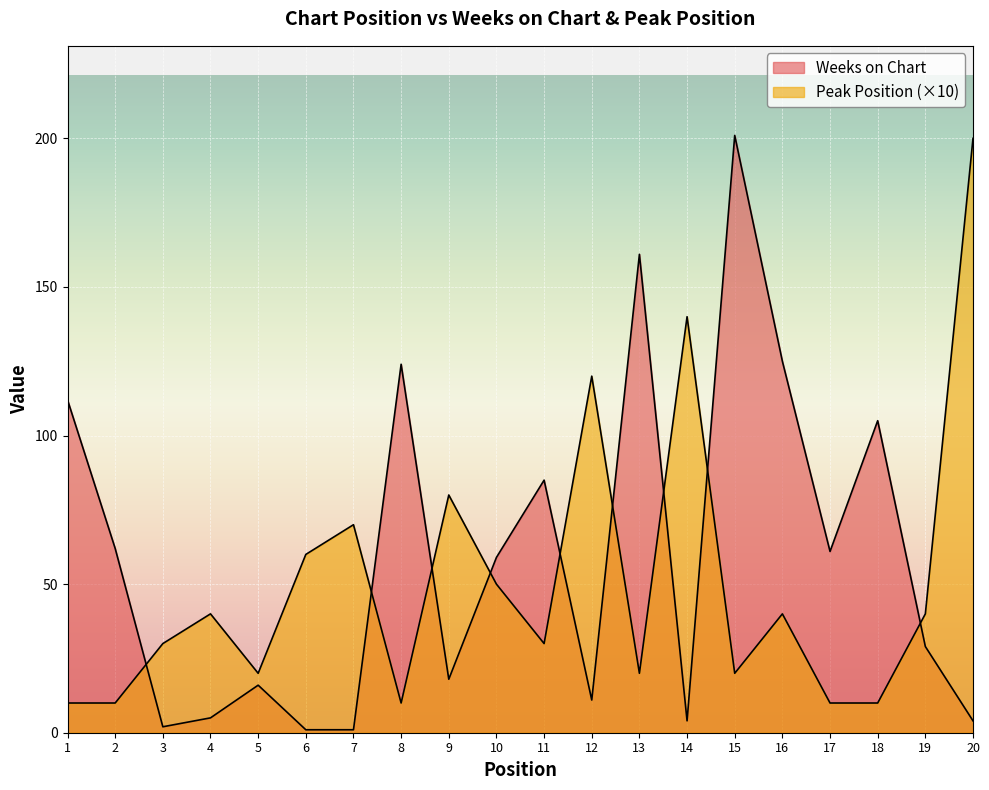

List the labels in order of Peak Position value, smallest first.

1, 2, 8, 17, 18, 5, 13, 15, 3, 11, 4, 16, 19, 10, 6, 7, 9, 12, 14, 20